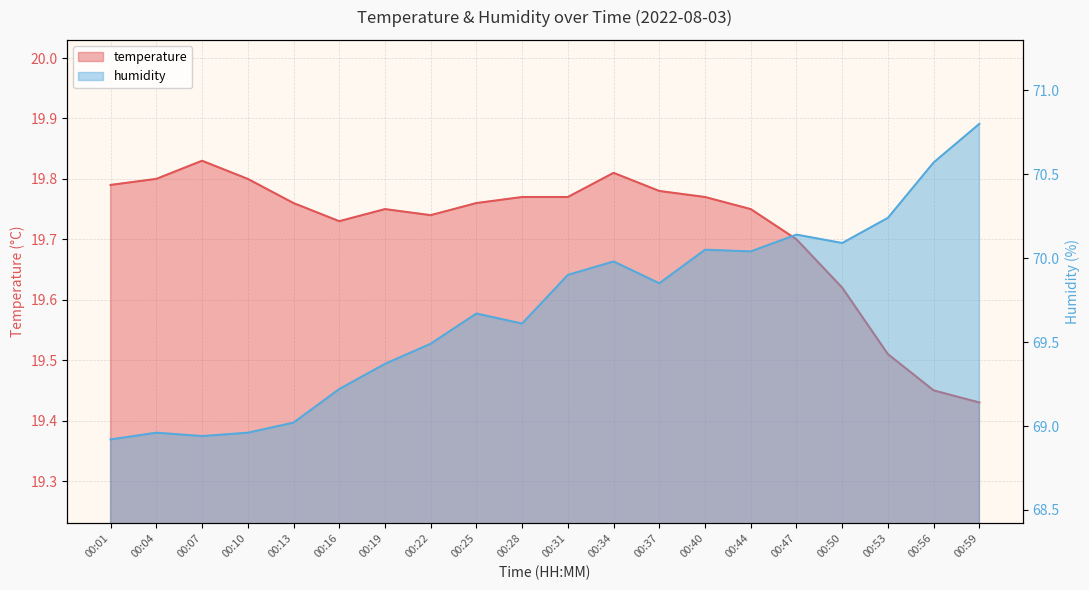

How many data points in humidity are above 69?

16